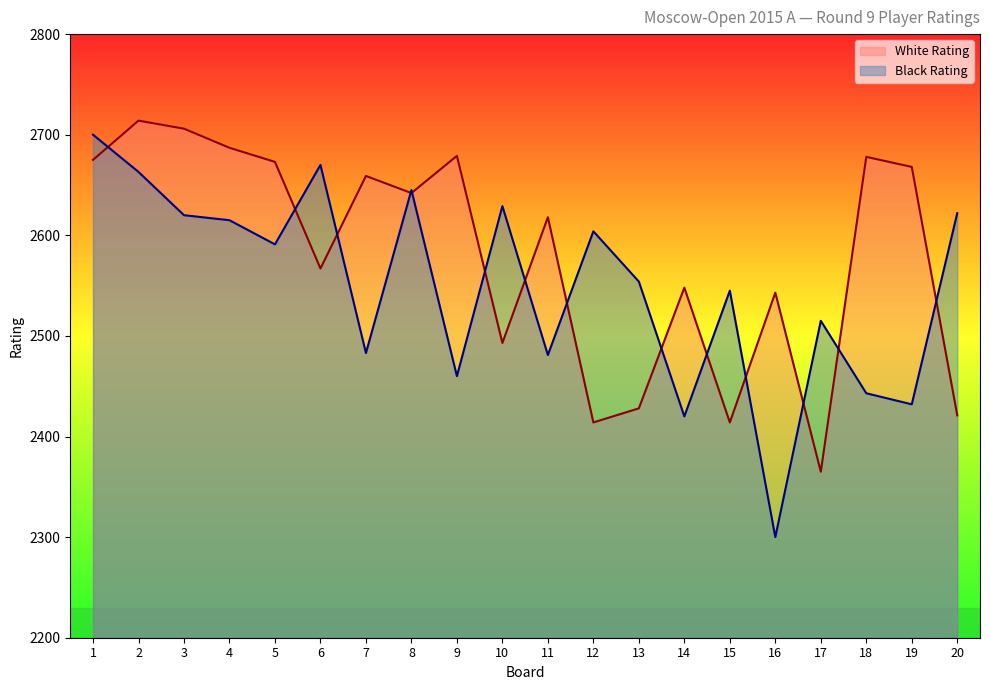

What is the difference between the second highest and minimum values in the Black Rating series?

370